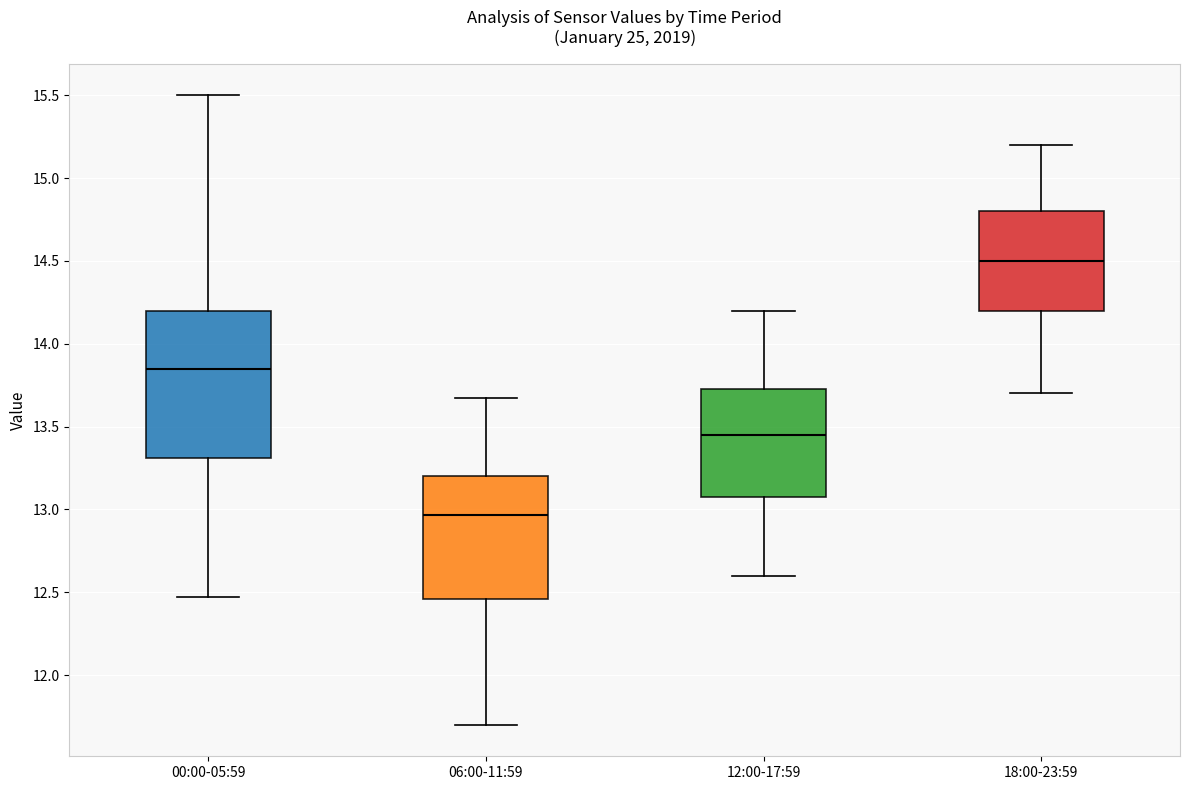

Reading left to right, transcribe this box plot: for each box, give where its median line is, the range the box spans, and where its two whiskers end, as read against the y-axis. The values are not printed on the chart, so give them approximately, as read against the axis.

00:00-05:59: median 13.85, box 13.30 to 14.20, whiskers 12.45 to 15.50
06:00-11:59: median 12.95, box 12.45 to 13.20, whiskers 11.70 to 13.65
12:00-17:59: median 13.45, box 13.10 to 13.75, whiskers 12.60 to 14.20
18:00-23:59: median 14.50, box 14.20 to 14.80, whiskers 13.70 to 15.20